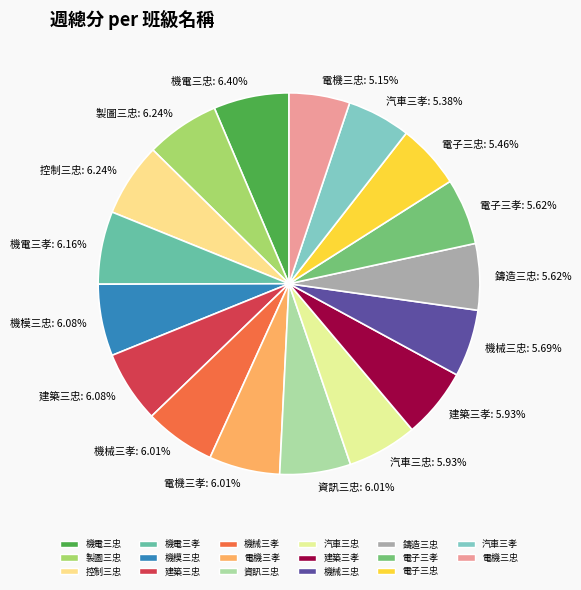

Which has a higher value, 電子三忠 or 控制三忠?

控制三忠